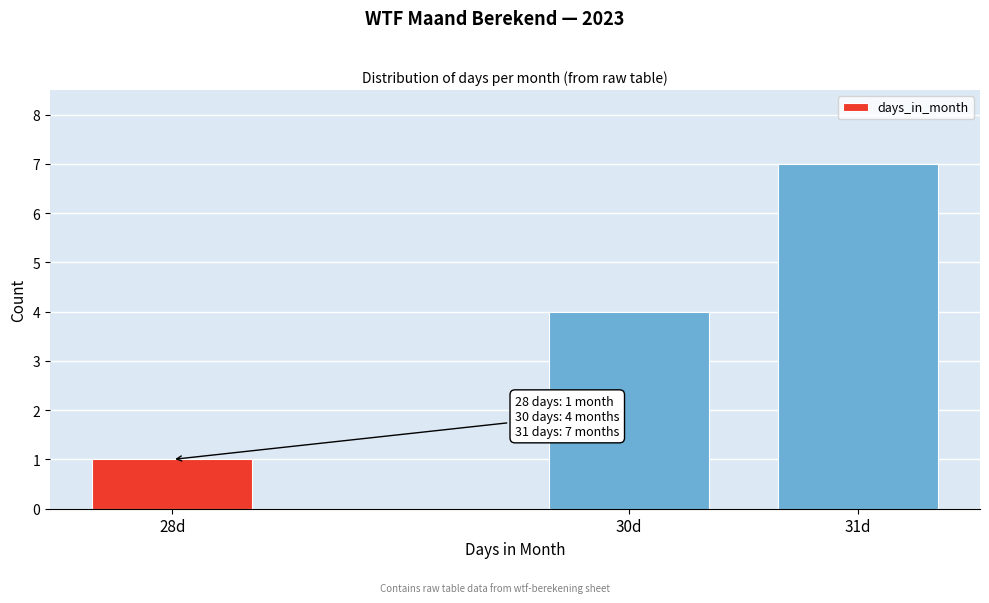

Reading right to left, list all the values displayed in this chart.

7	4	1